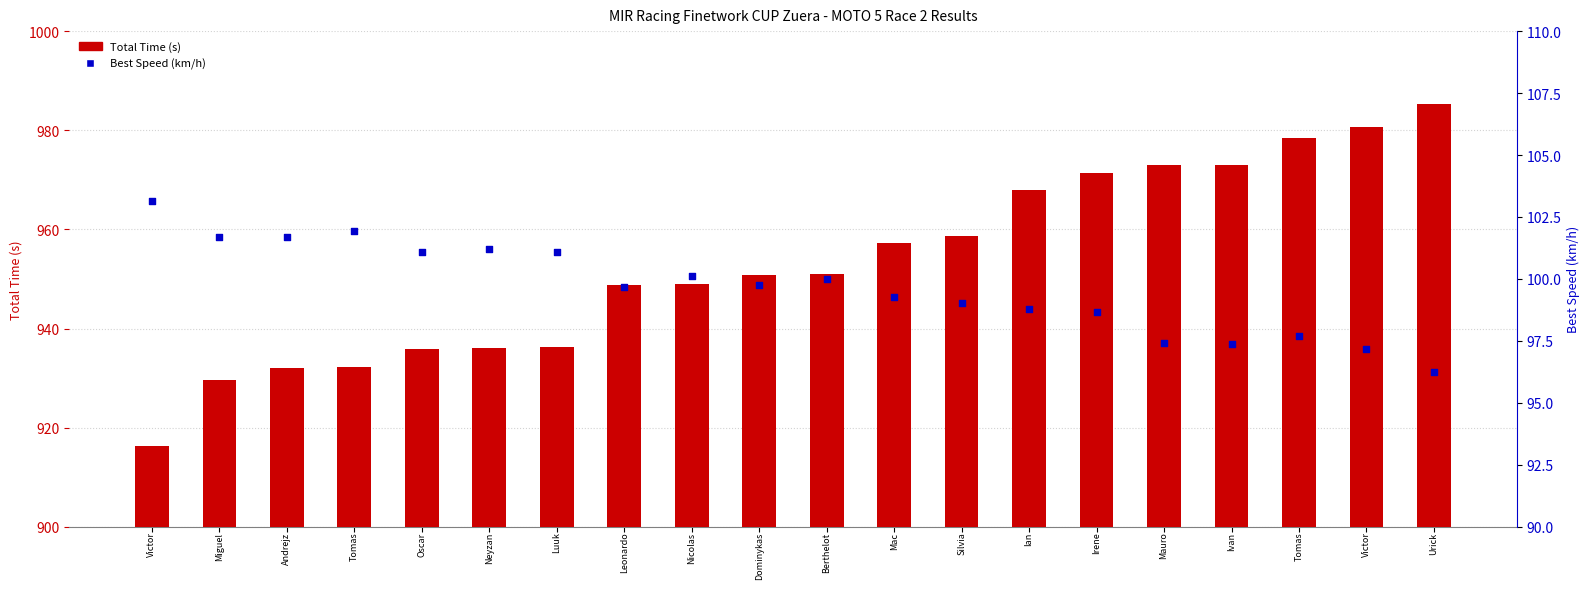

Which series has the largest total across all categories?

Total Time (s)